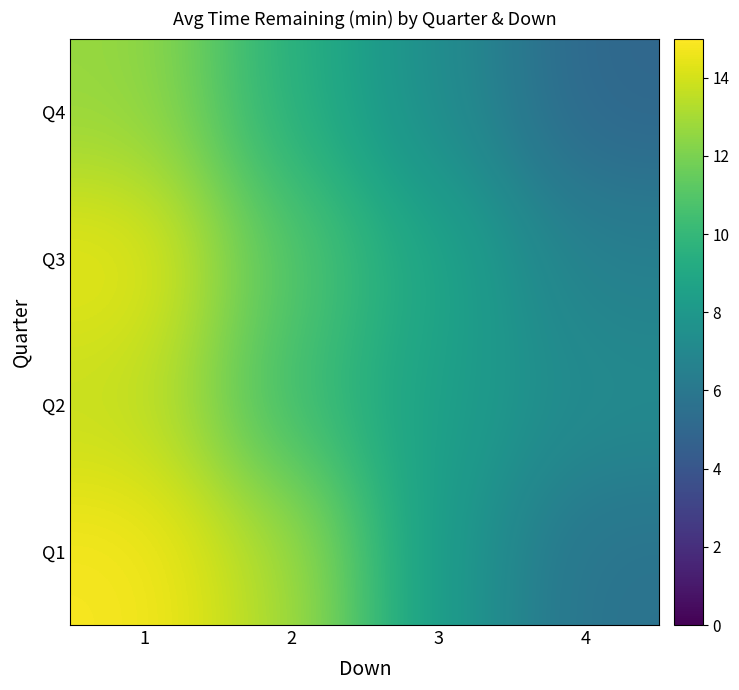

Rank the series by their maximum value, from lowest to highest.

Q4, Q2, Q3, Q1